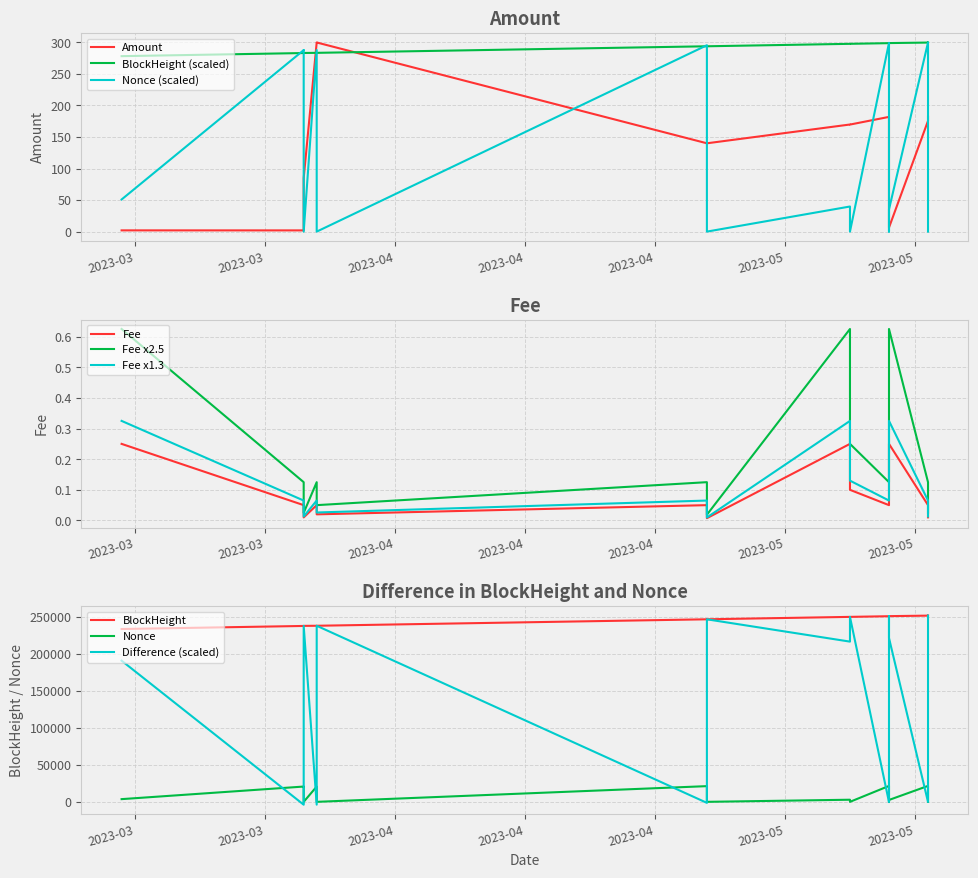

Reading left to right, extract all data points from this chart.

Amount: 2.0	1.9	82.0	84.9	299.7	299.7	139.9	139.9	169.7	169.6	181.8	181.7	6.4	175.5	181.9
Fee: 0.2	0.1	0.1	0.0	0.1	0.0	0.1	0.0	0.2	0.1	0.1	0.1	0.2	0.1	0.0
BlockHeight: 278.0	282.9	283.0	283.1	283.2	283.2	293.6	293.6	297.5	297.5	298.6	298.6	298.7	299.5	299.7
Nonce: 3655.0	20639.0	20642.0	0.0	20653.0	1.0	21195.0	2.0	2857.0	3.0	21463.0	4.0	2528.0	21511.0	5.0